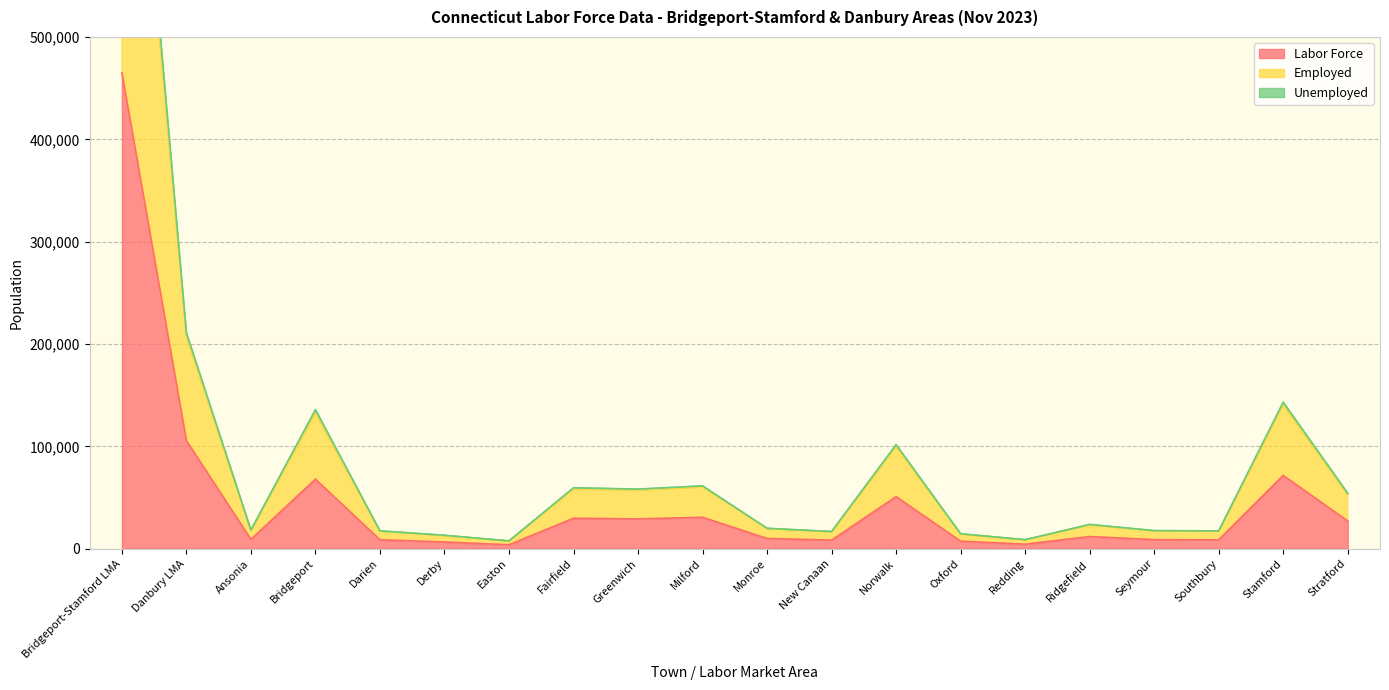

At which label does Labor Force reach its peak?

Bridgeport-Stamford LMA